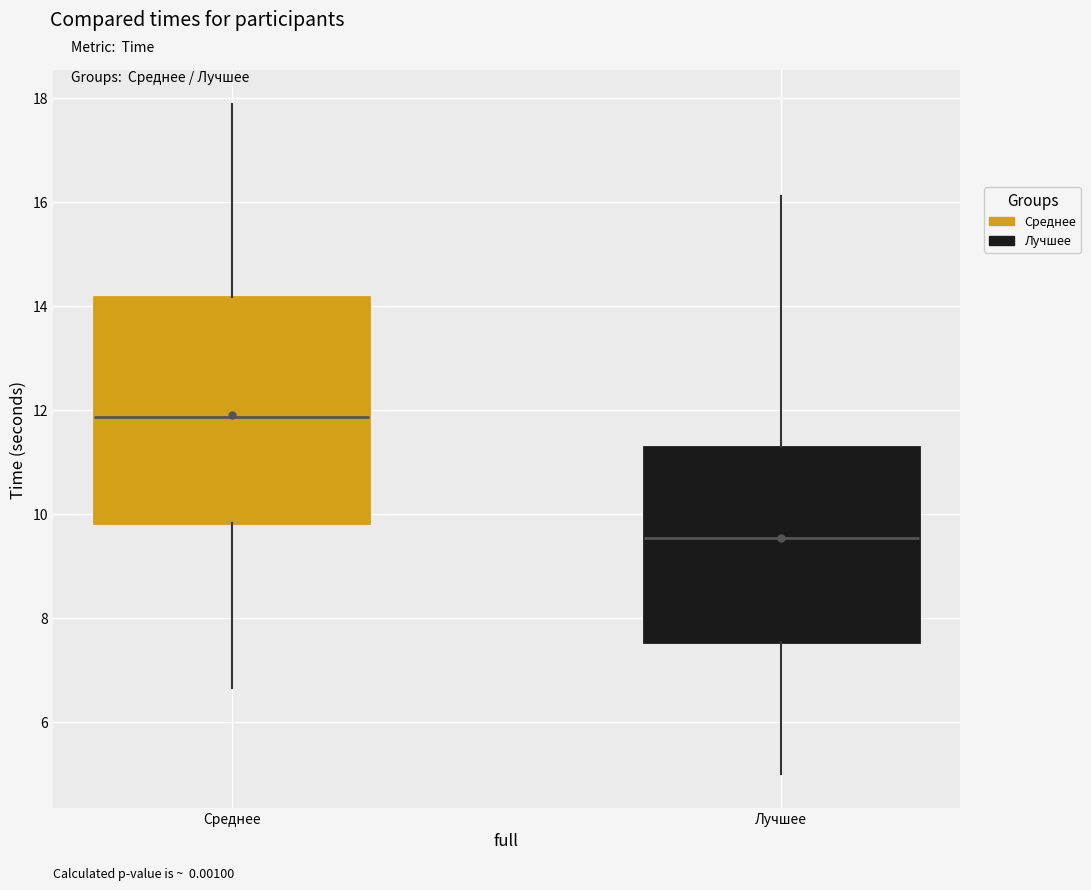

Which box is the tallest, from its lower edge to its upper edge?

Среднее